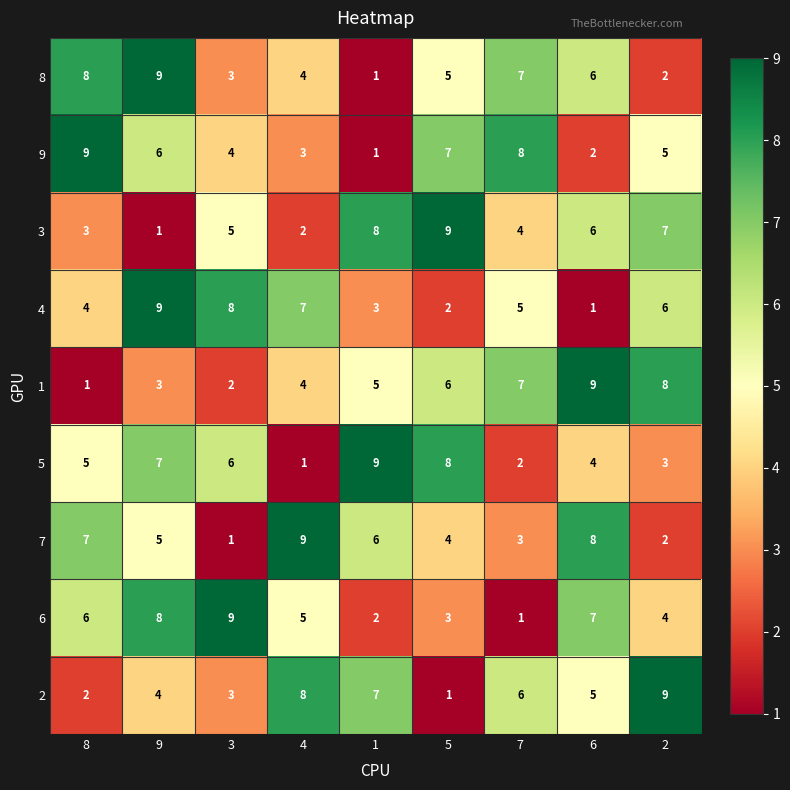

Between 4 and 6, which series saw the biggest shift?

4